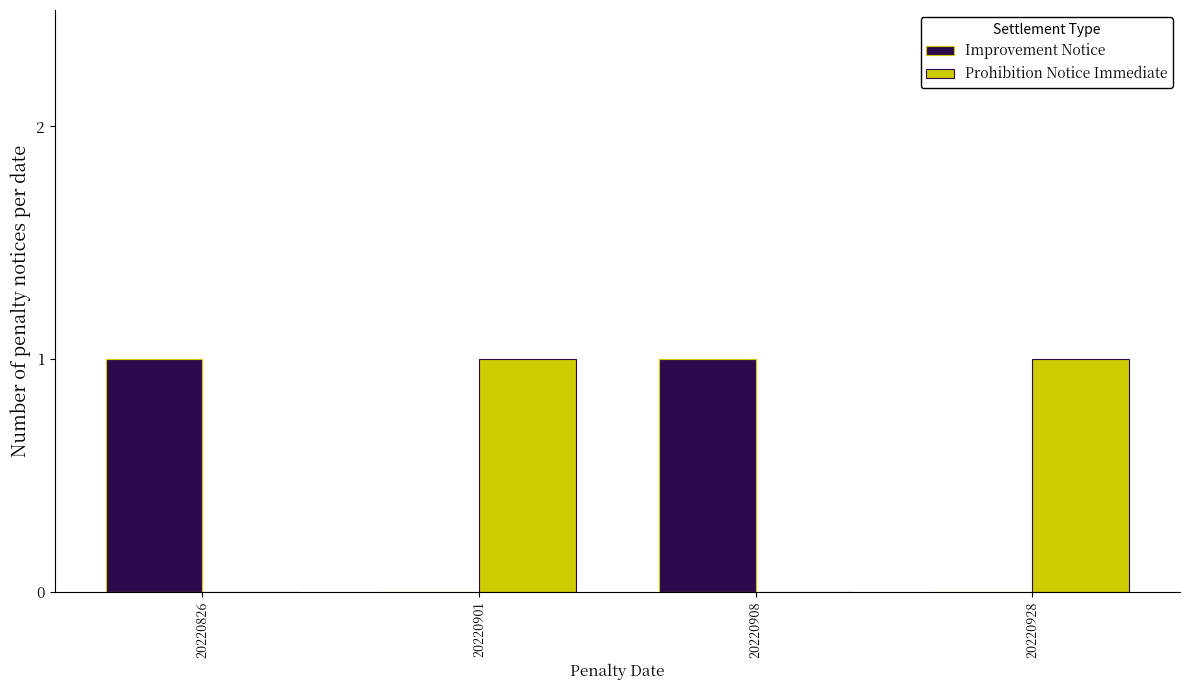

The Prohibition Notice Immediate series shows 2 at 20220901. True or false?

False